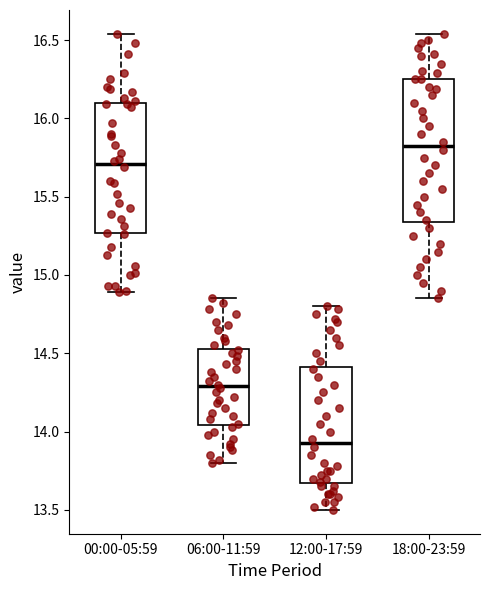

Which box has the lowest median line?

12:00-17:59